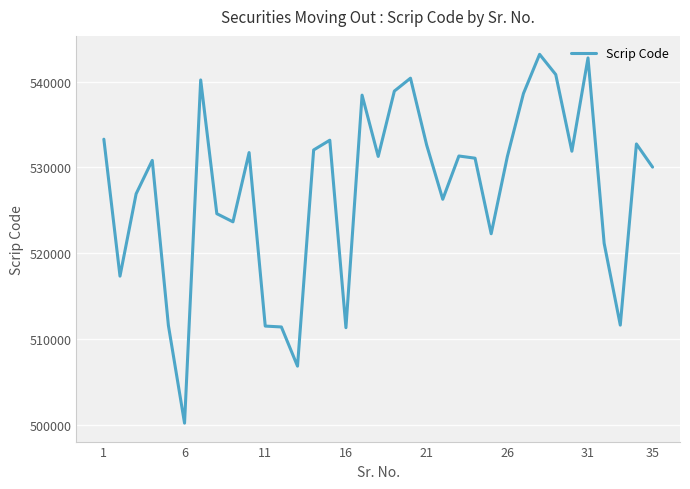

What is the difference between the maximum and minimum values?

42925